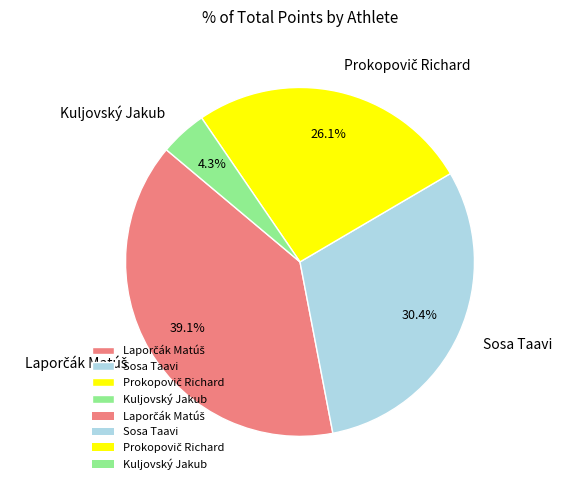

How much of the chart is everything except Kuljovský Jakub?

95.7%